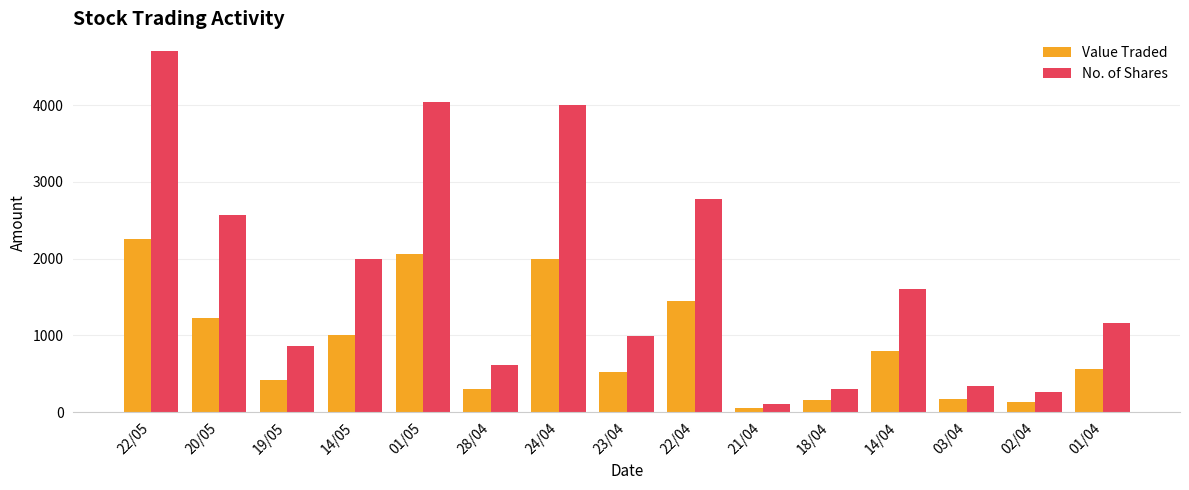

List the series in order of their peak value, highest first.

No. of Shares, Value Traded